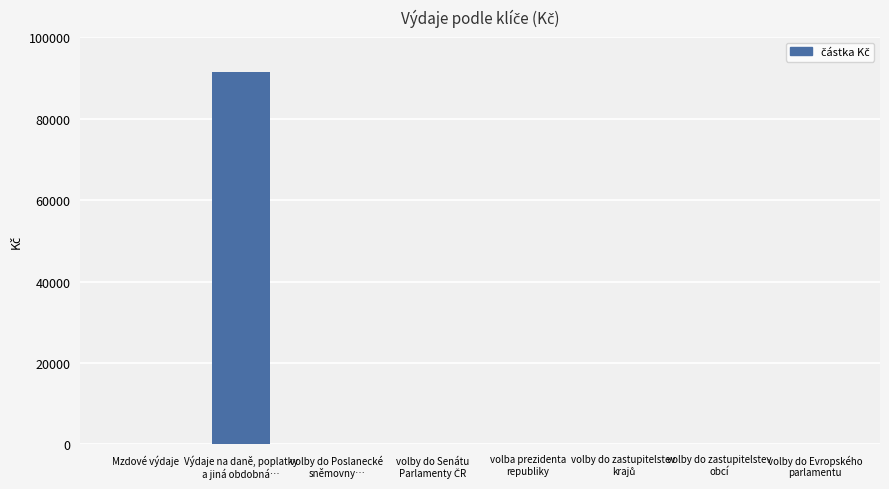

What is the sum of all values?

91380